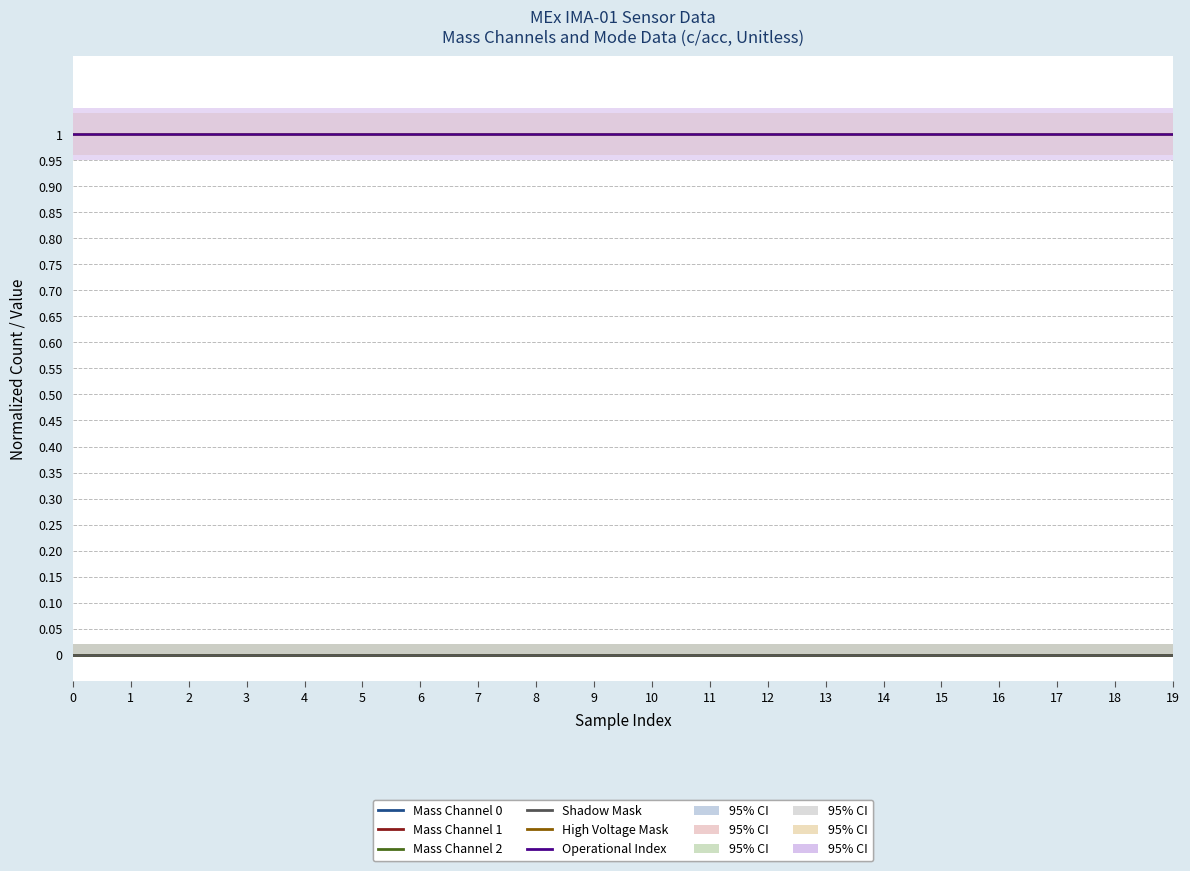

What is the average value of the High Voltage Mask series?

1